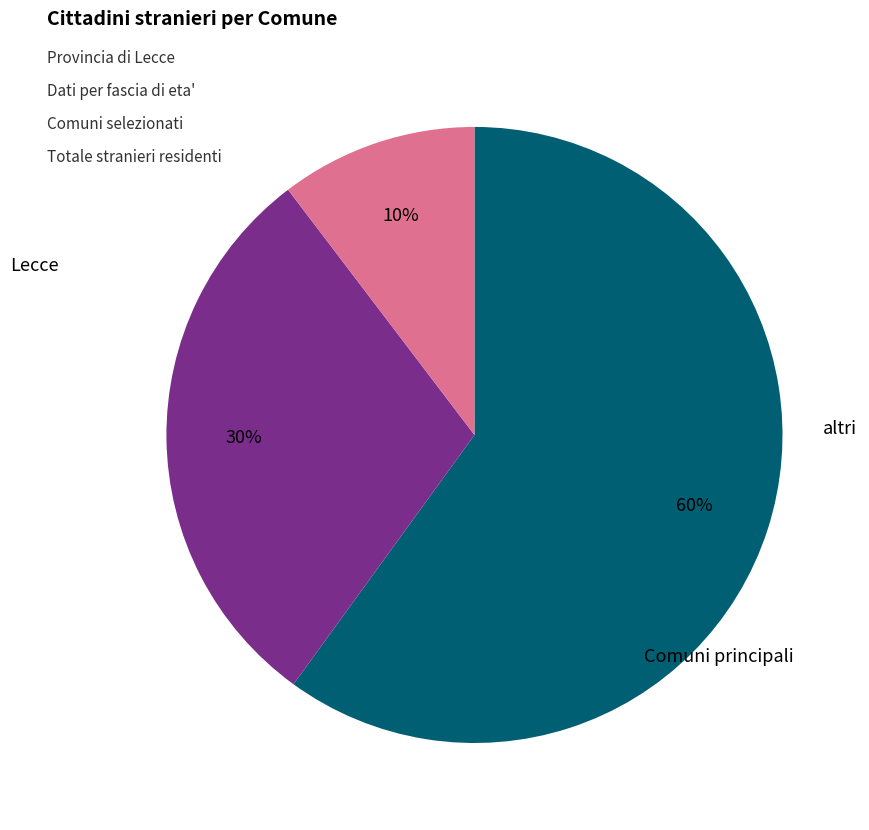

To the nearest percent, what is the average slice percentage?

33%